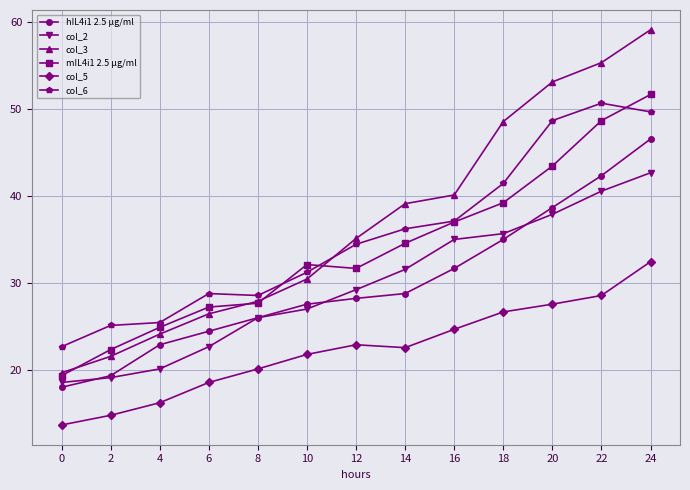

Is the value of col_5 at 0 greater than the value of col_6 at 16?

No